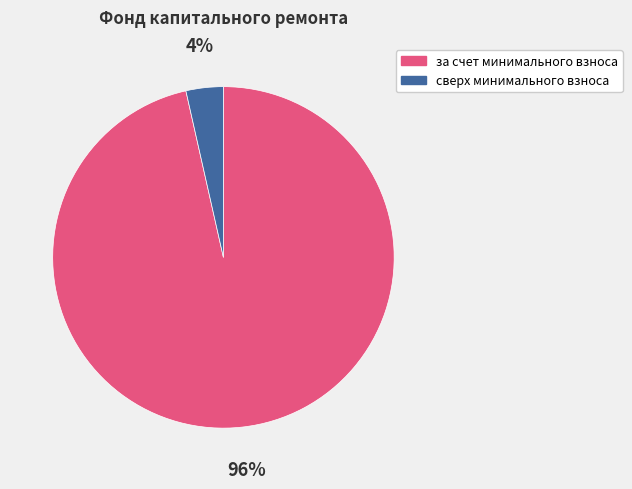

Does any single category account for the majority?

Yes